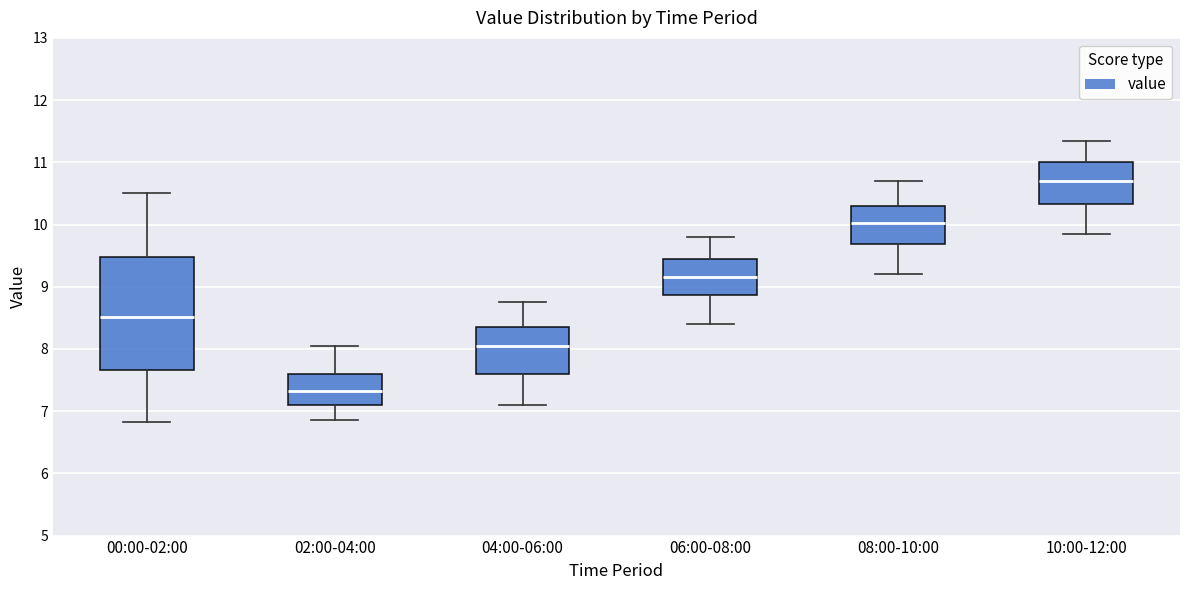

Reading left to right, read every box against the y-axis: the position of its median line, the range the box covers, and the ends of its whiskers. The values are not printed on the chart, so give them approximately, as read against the axis.

00:00-02:00: median 8.5, box 7.7 to 9.5, whiskers 6.8 to 10.5
02:00-04:00: median 7.3, box 7.1 to 7.6, whiskers 6.9 to 8.1
04:00-06:00: median 8.1, box 7.6 to 8.4, whiskers 7.1 to 8.8
06:00-08:00: median 9.2, box 8.9 to 9.5, whiskers 8.4 to 9.8
08:00-10:00: median 10.0, box 9.7 to 10.3, whiskers 9.2 to 10.7
10:00-12:00: median 10.7, box 10.3 to 11.0, whiskers 9.9 to 11.4